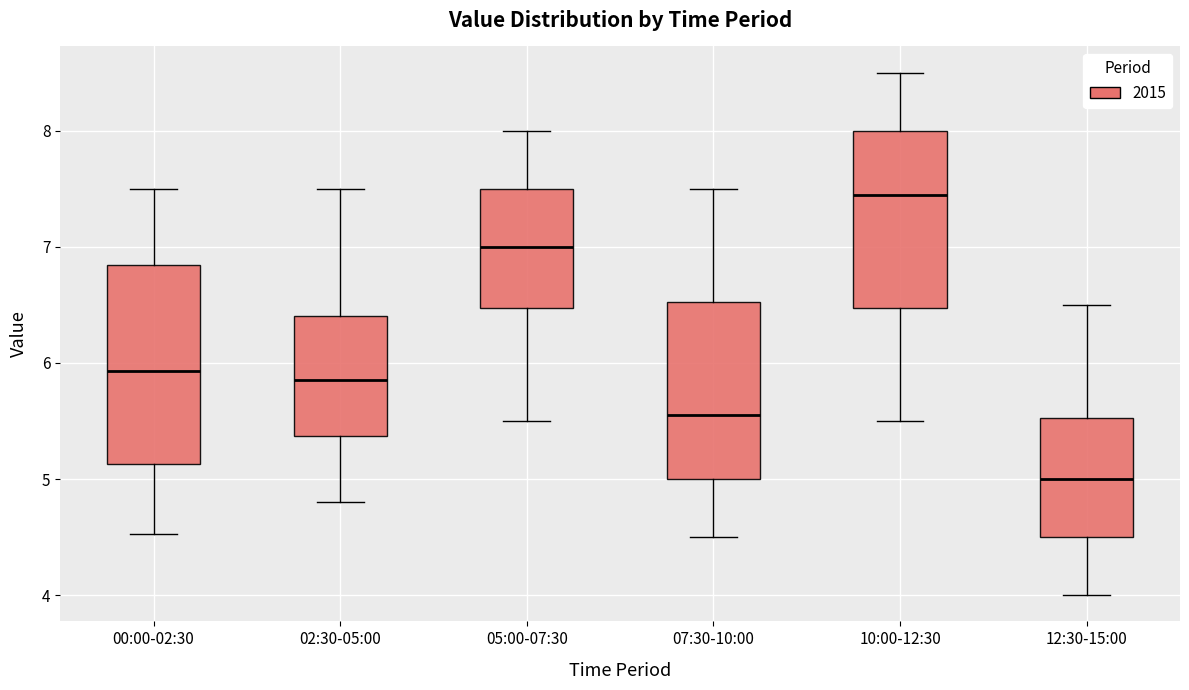

Which box is the tallest, from its lower edge to its upper edge?

00:00-02:30